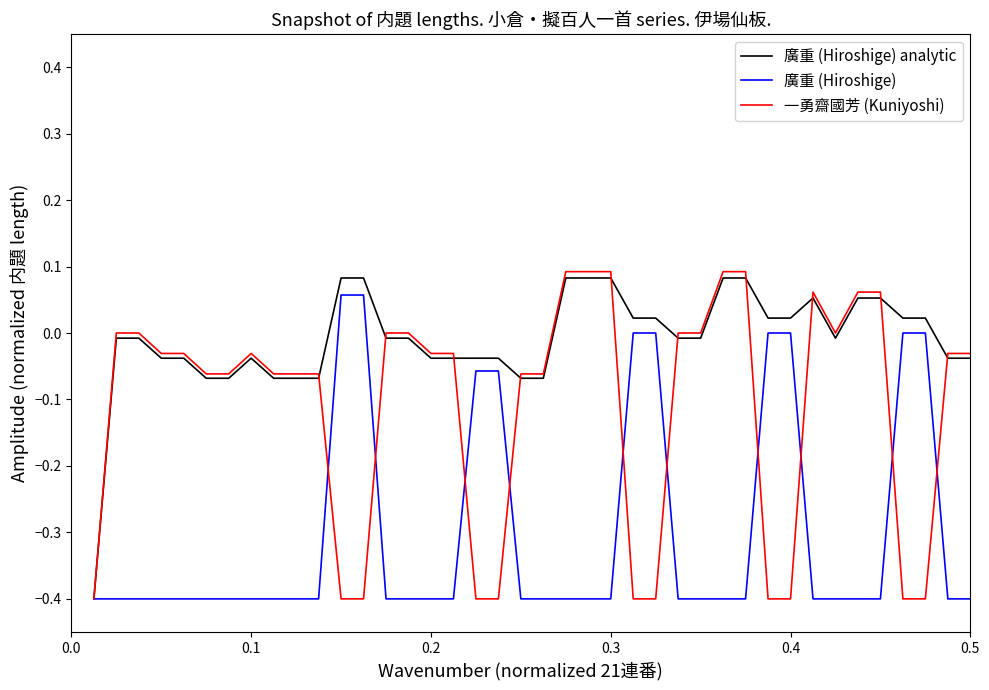

What are all the series names shown in the legend?

廣重 (Hiroshige) analytic, 廣重 (Hiroshige), 一勇齋國芳 (Kuniyoshi)